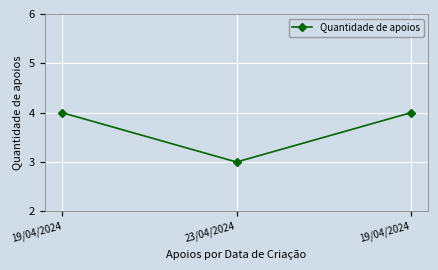

Rank the categories by value from highest to lowest.

19/04/2024, 19/04/2024, 23/04/2024